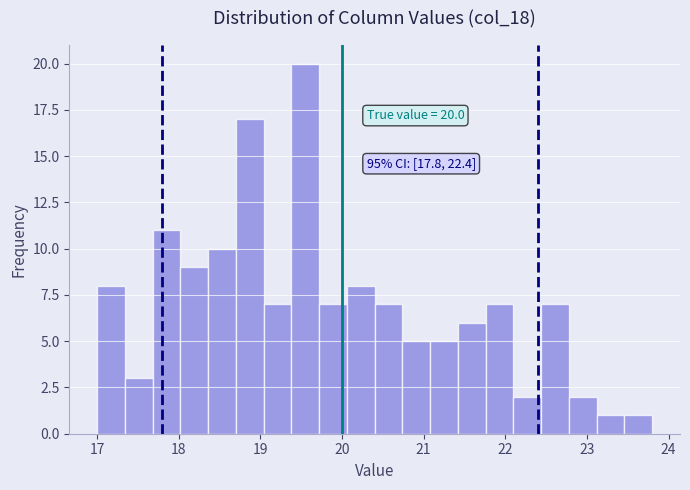

Read against the x-axis, roughly where is the centre of the tallest bar?

19.6